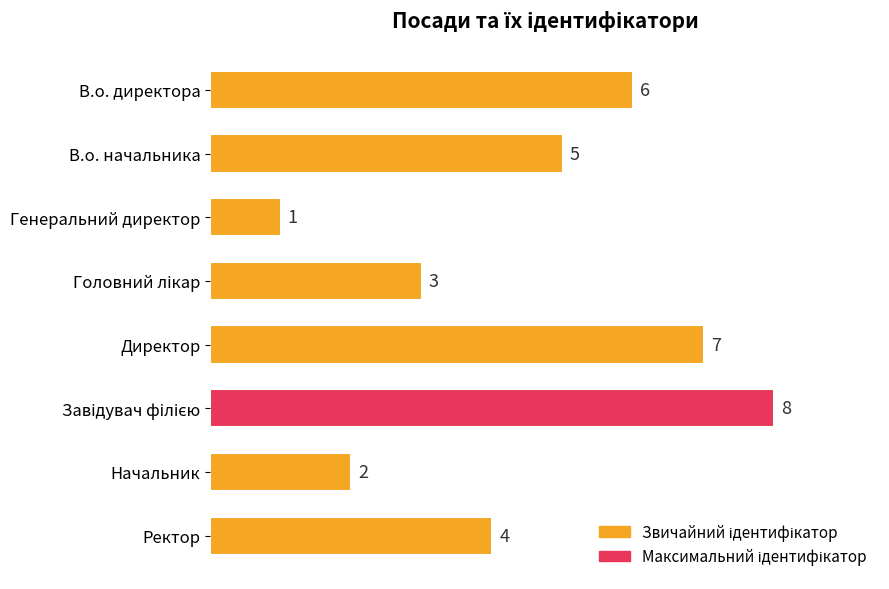

Reading top to bottom, transcribe all the data shown in this chart.

6	5	1	3	7	8	2	4